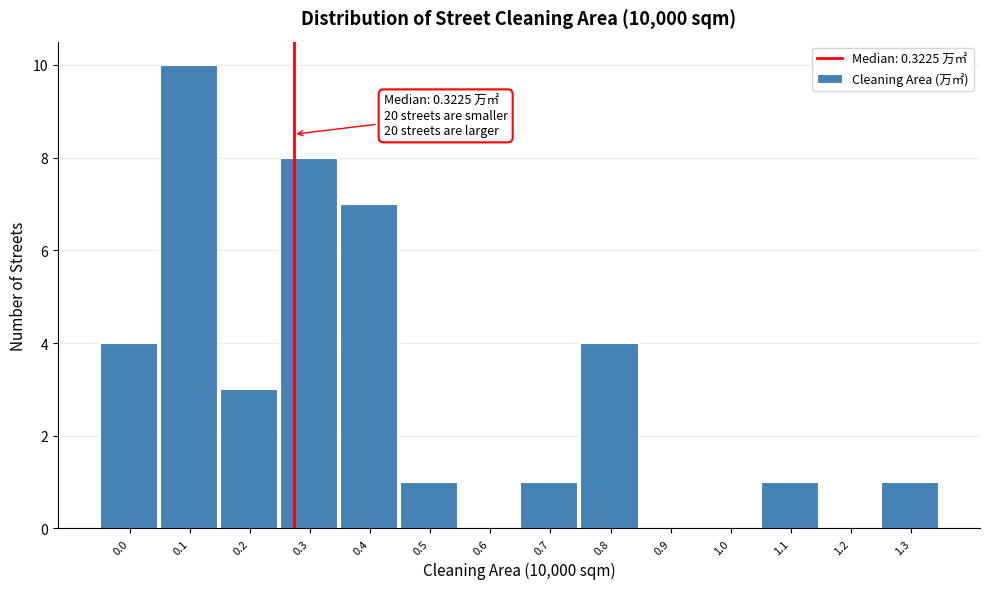

Reading left to right, extract all data points from this chart.

0.0=4	0.1=10	0.2=3	0.3=8	0.4=7	0.5=1	0.6=0	0.7=1	0.8=4	0.9=0	1.0=0	1.1=1	1.2=0	1.3=1